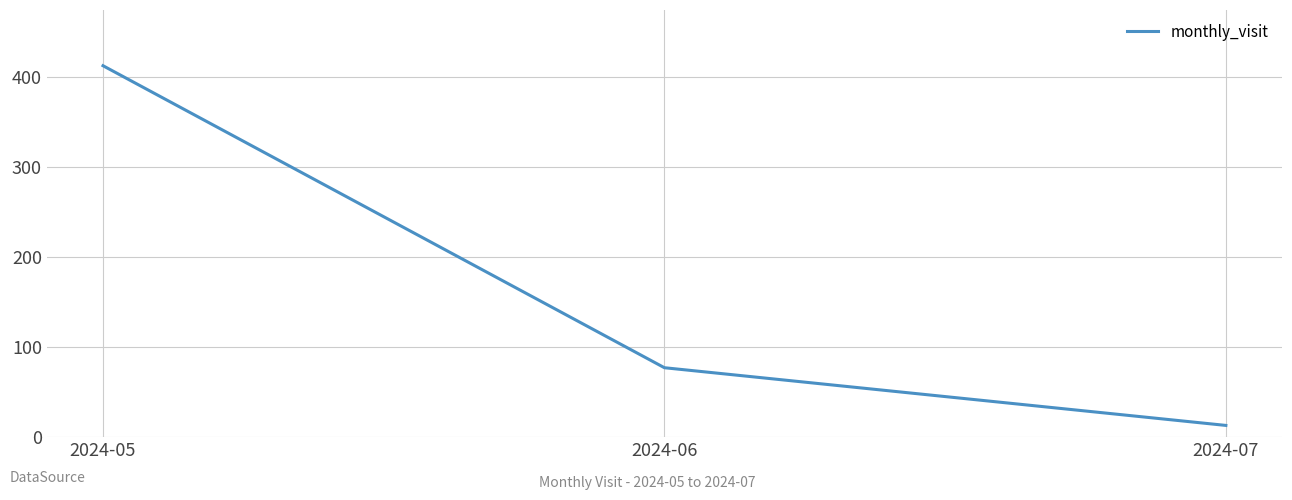

List the labels in order of value, largest first.

2024-05, 2024-06, 2024-07